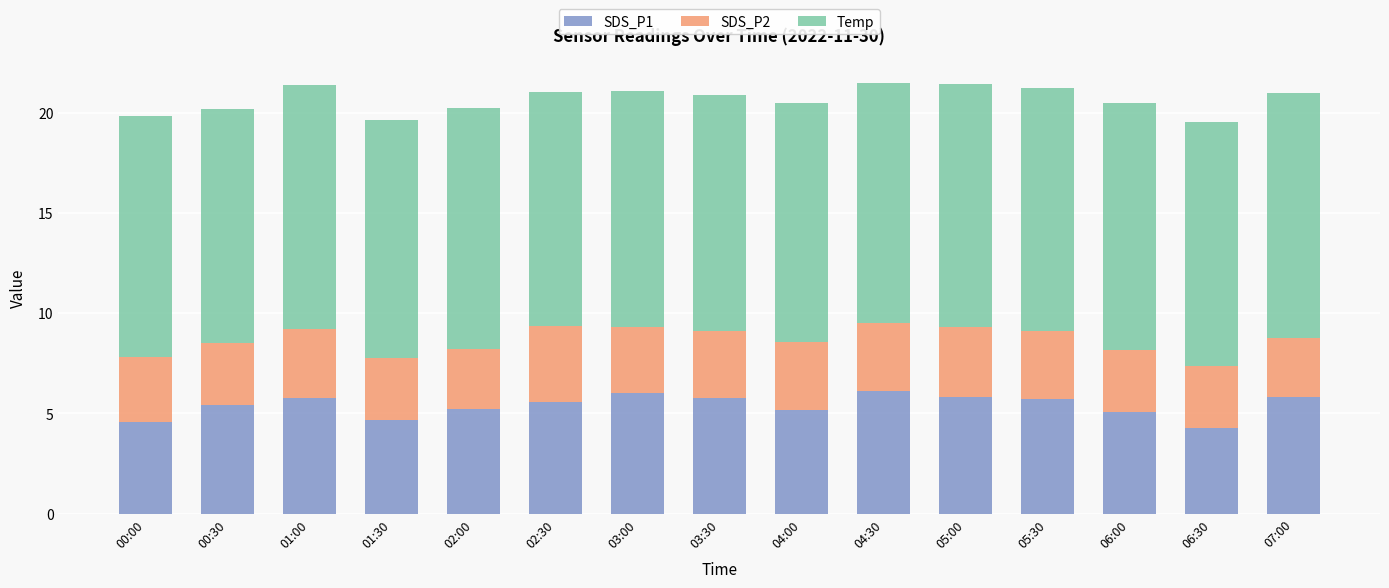

What is the maximum value for SDS_P1?

6.1